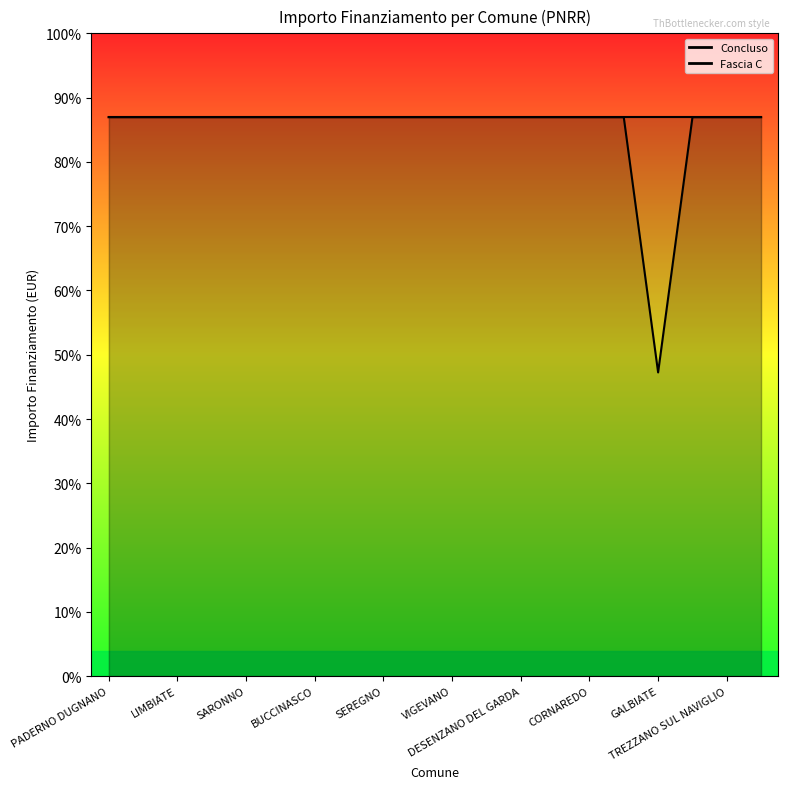

Reading left to right, extract all data points from this chart.

59966	59966	59966	59966	59966	59966	59966	59966	59966	59966	59966	59966	59966	59966	59966	59966	32589	59966	59966	59966